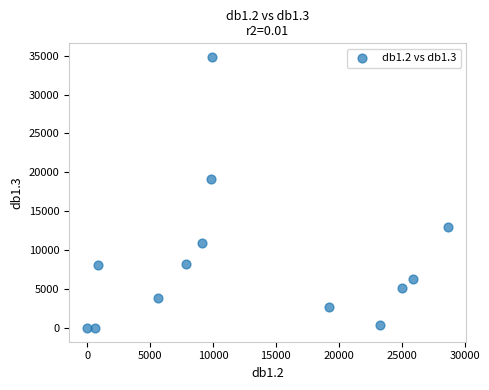

What Y value in the scatter plot is closest to 17414?

19205